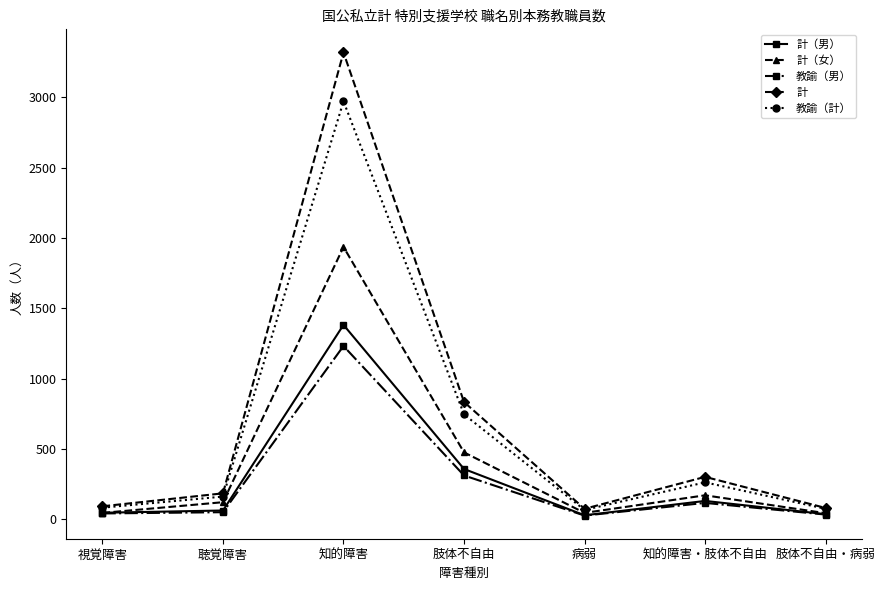

The 教諭（男） series shows 34 at 肢体不自由・病弱. True or false?

True